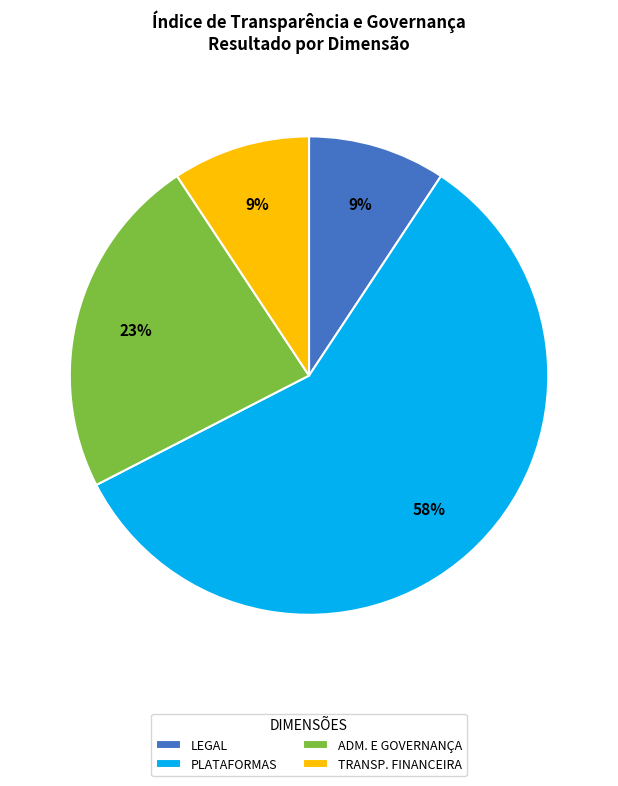

Is there any slice that represents more than half of the pie?

Yes